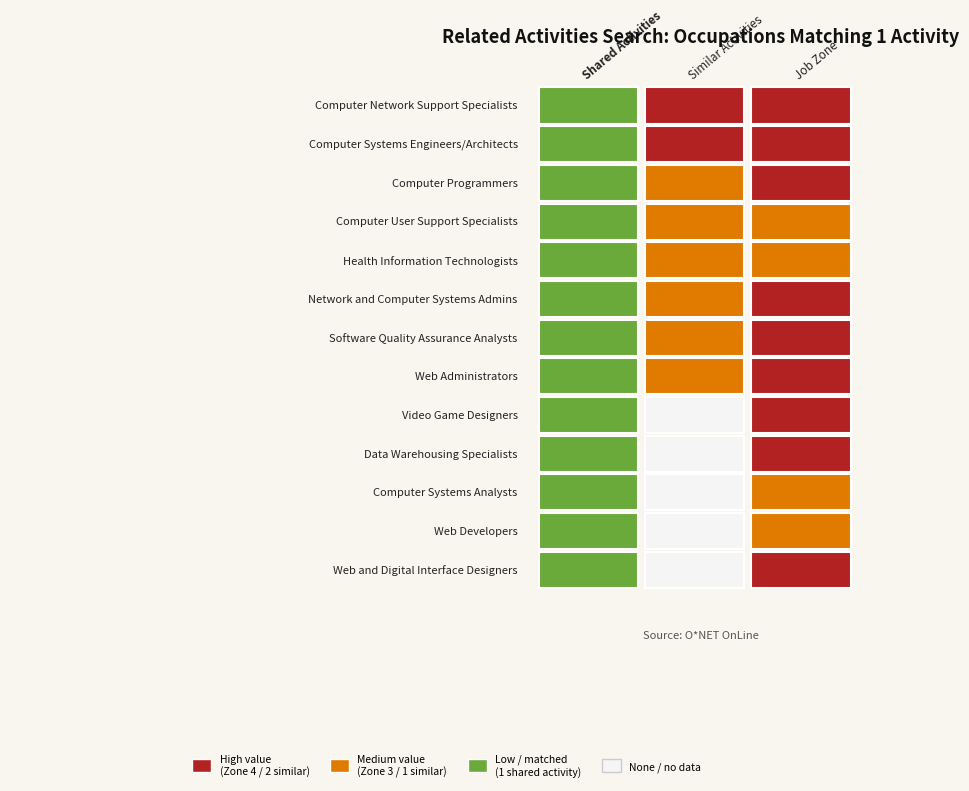

True or false: Computer User Support Specialists has a value of 1 at 0.

False